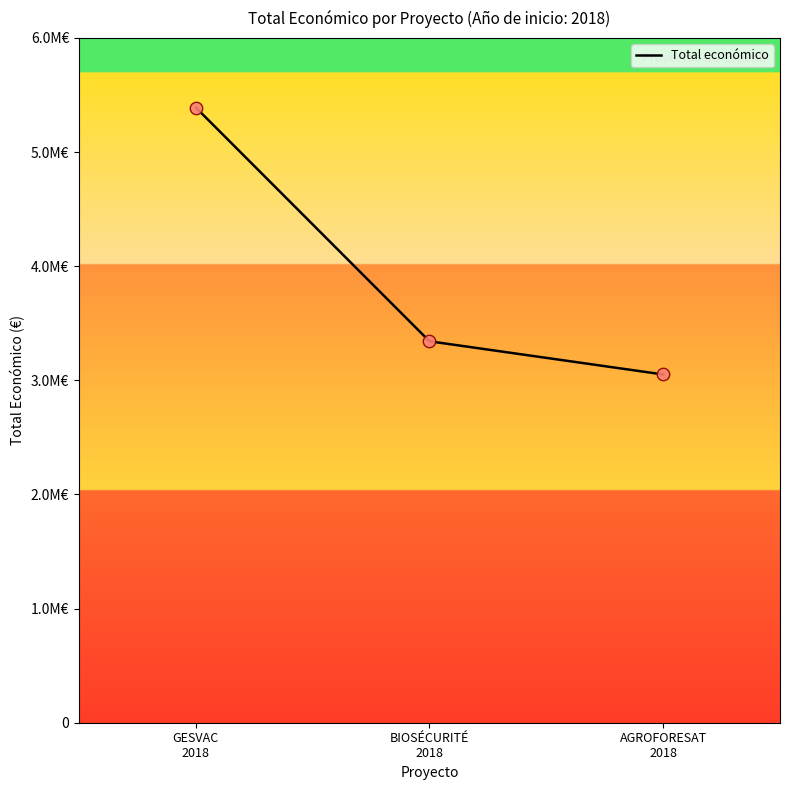

Approximately how many times larger is the value at GESVAC 2018 compared to BIOSÉCURITÉ 2018?

1.6